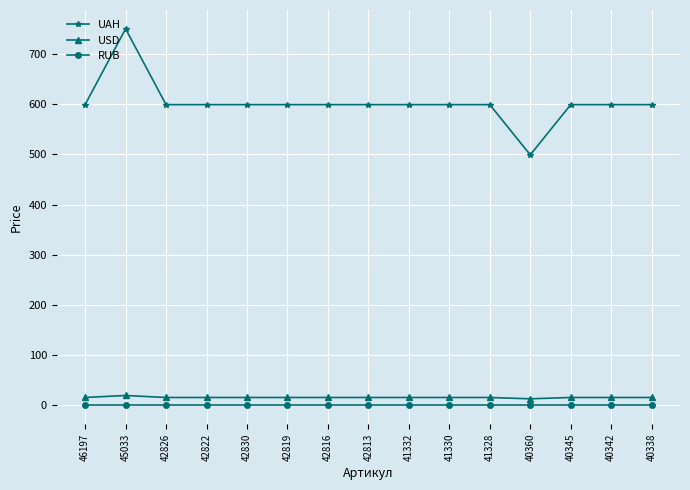

The value of UAH at 42816 is 599.0. True or false?

True